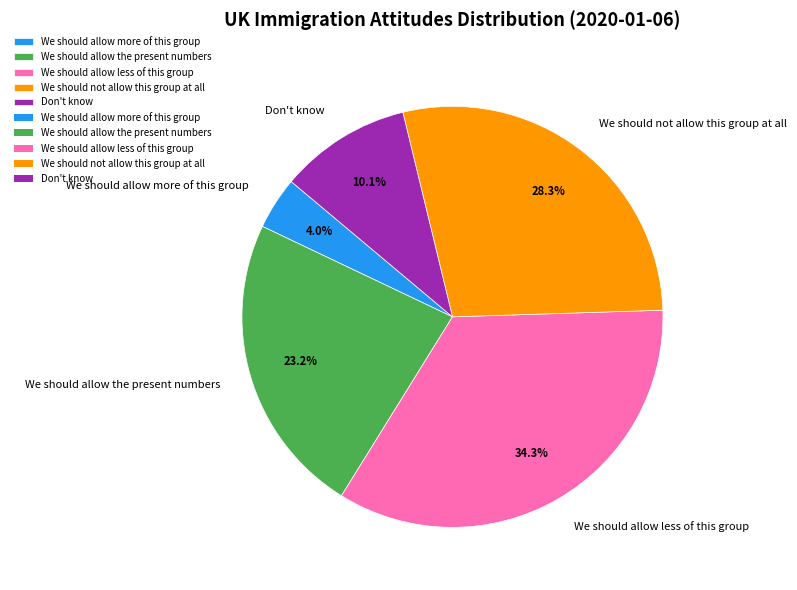

True or false: We should allow less of this group accounts for 34% of the total.

True